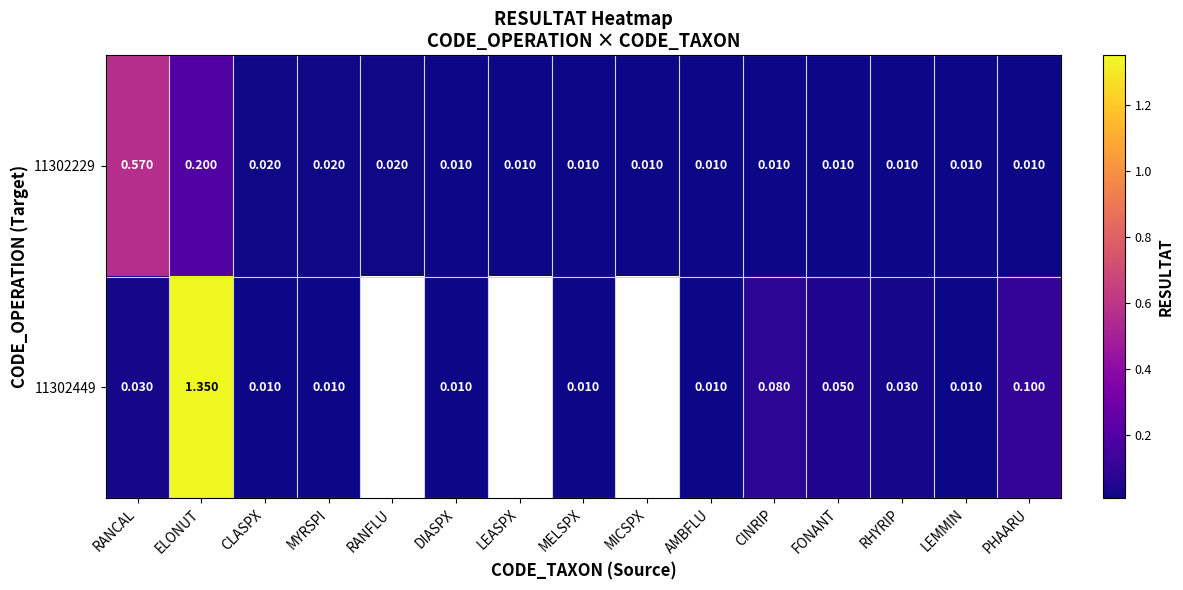

Is the value of 11302449 at CINRIP greater than the value of 11302229 at MYRSPI?

Yes